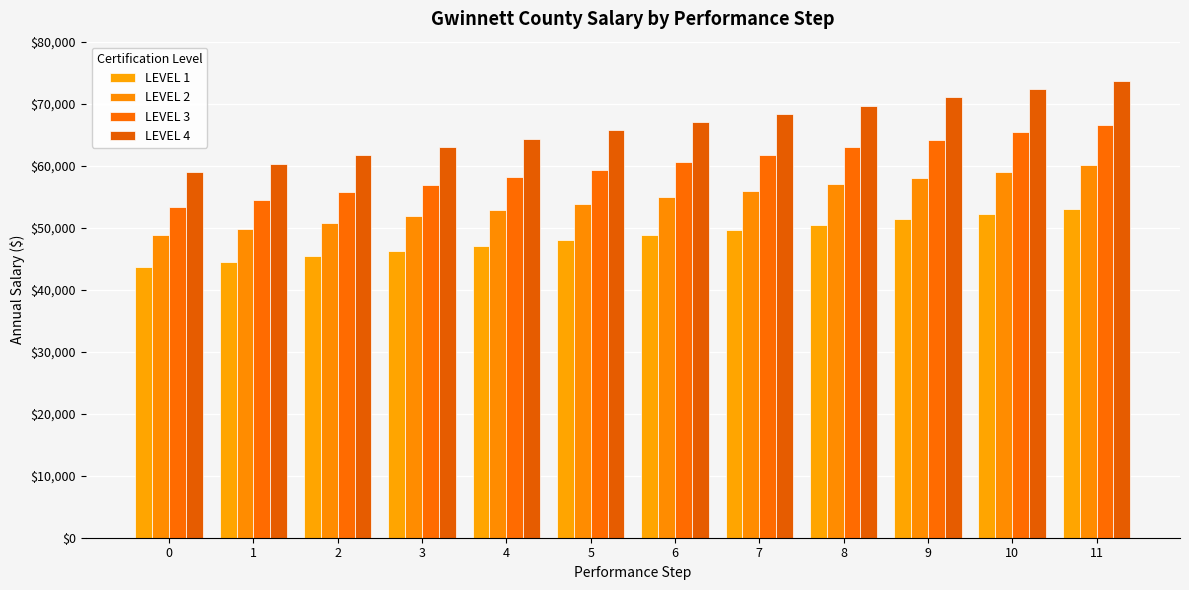

Reading right to left, list all the values displayed in this chart.

LEVEL 1: 11=53084	10=52226	9=51368	8=50510	7=49652	6=48794	5=47936	4=47078	3=46220	2=45362	1=44504	0=43646
LEVEL 2: 11=60040	10=59016	9=57992	8=56968	7=55944	6=54920	5=53896	4=52872	3=51848	2=50824	1=49800	0=48776
LEVEL 3: 11=66603	10=65392	9=64181	8=62970	7=61759	6=60548	5=59337	4=58126	3=56915	2=55704	1=54493	0=53282
LEVEL 4: 11=73720	10=72380	9=71040	8=69700	7=68360	6=67020	5=65680	4=64340	3=63000	2=61660	1=60320	0=58980